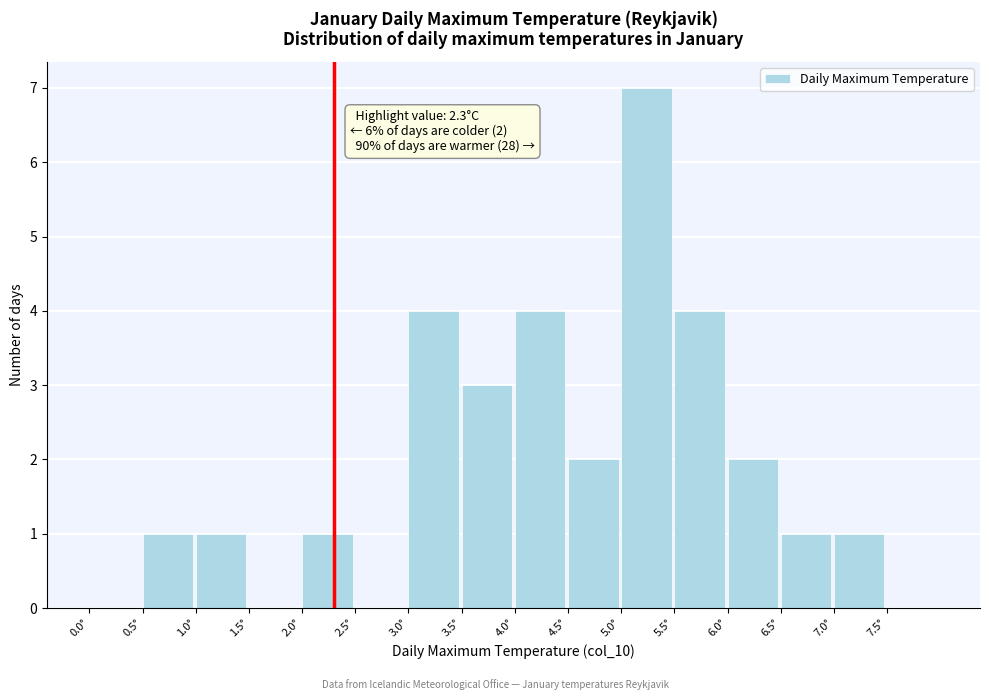

Which range on the x-axis has the tallest bar?

5.0 to 5.5